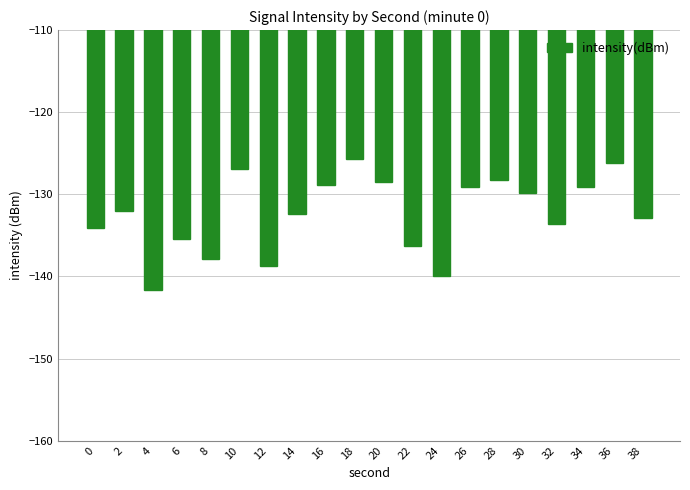

What is the value of the 16th bar from the left?

-129.9